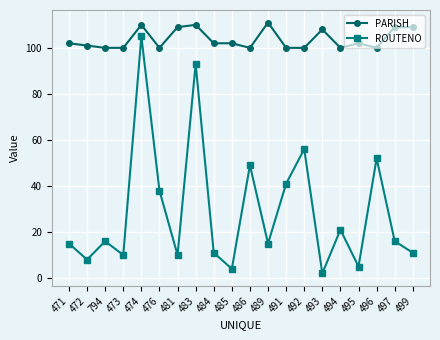

What is the difference between the maximum and minimum values in the PARISH series?

11